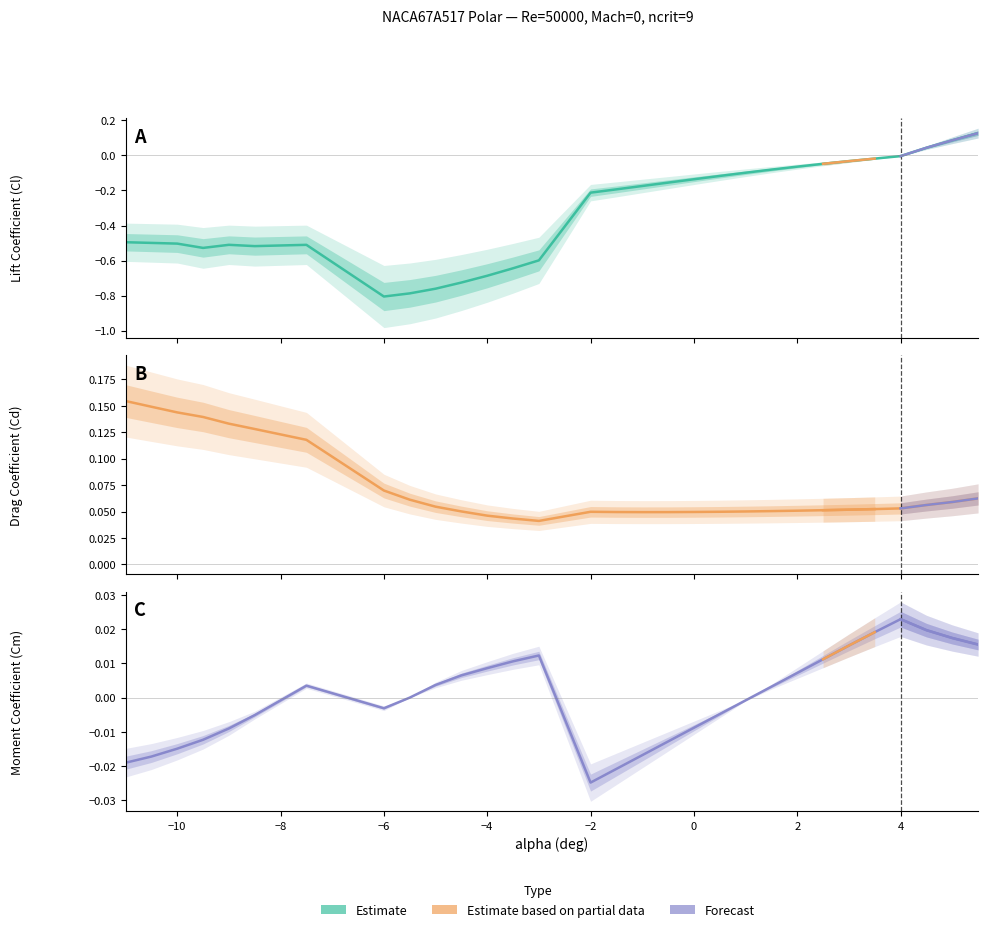

Which has a higher value, -1 or 3?

3